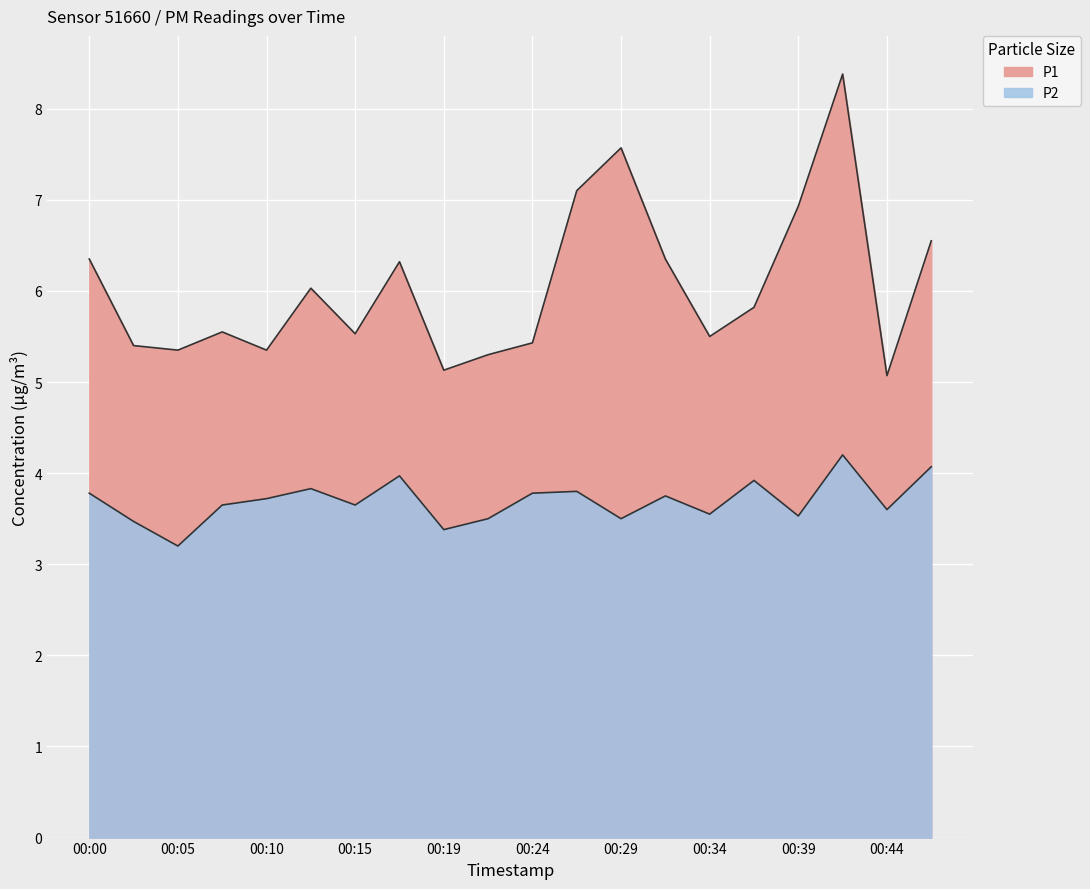

How many lines are shown in the chart?

2